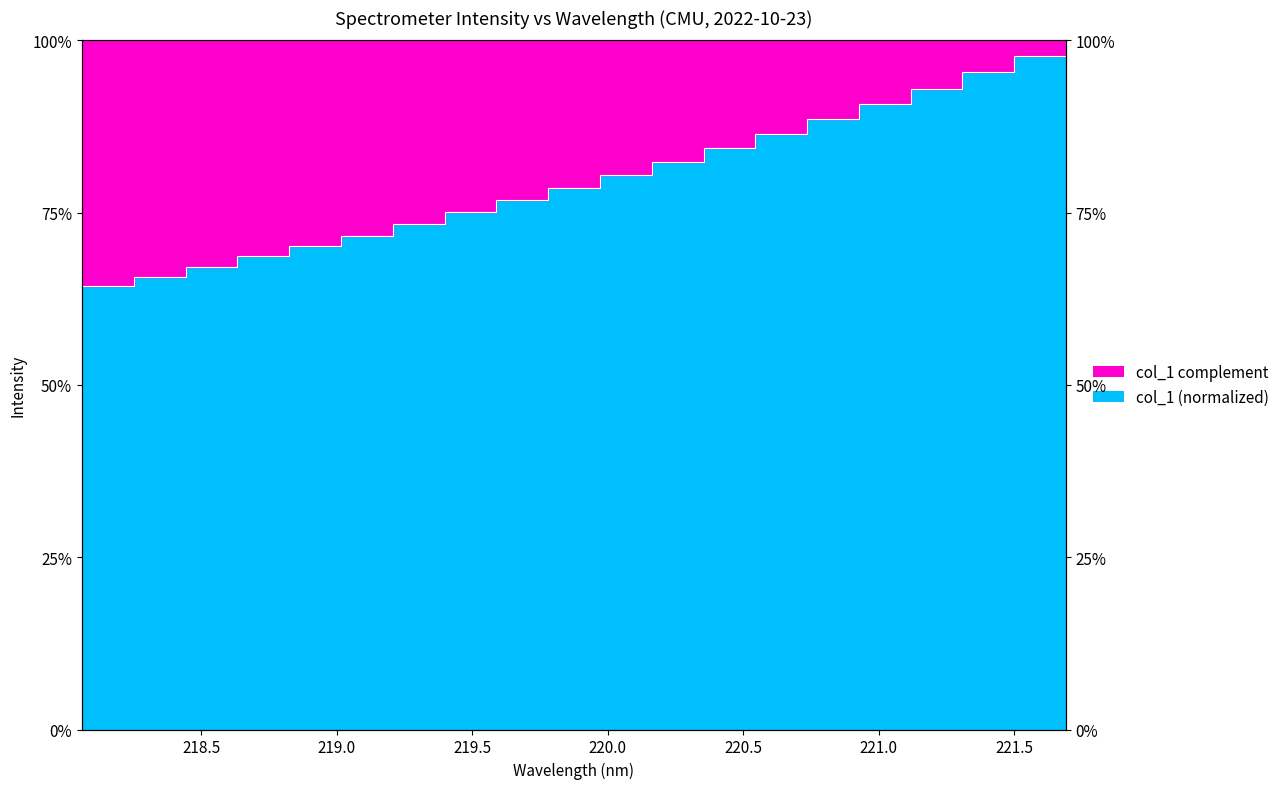

How many lines are shown in the chart?

1